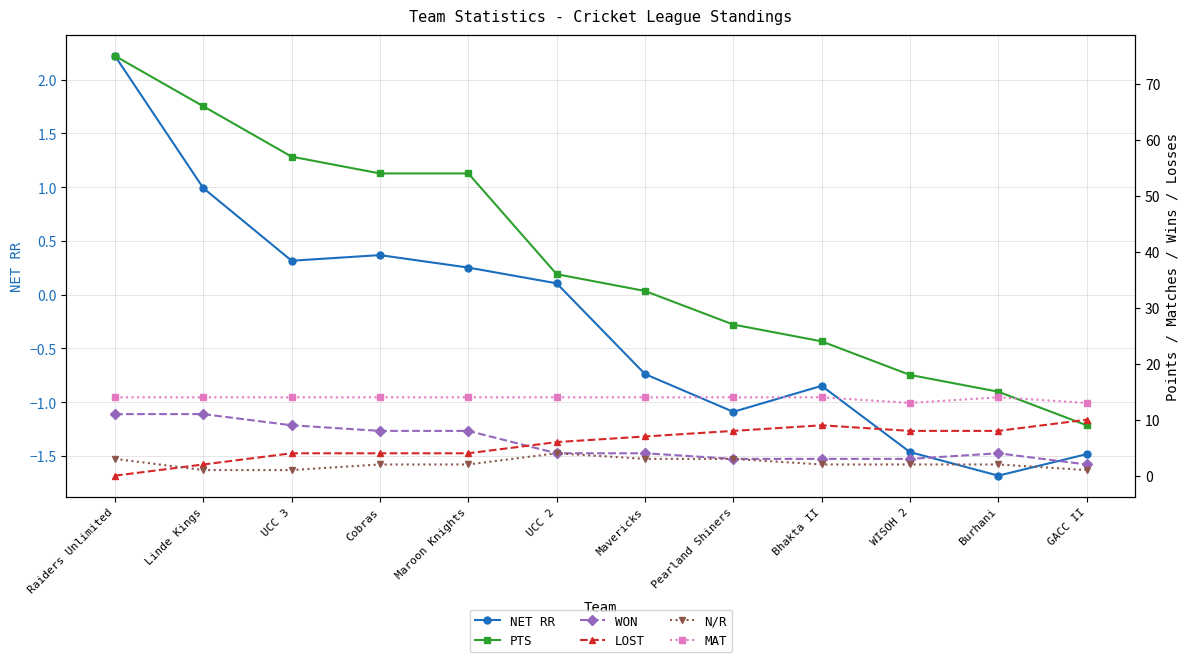

What is the difference between the highest and lowest values at GACC II?

14.5